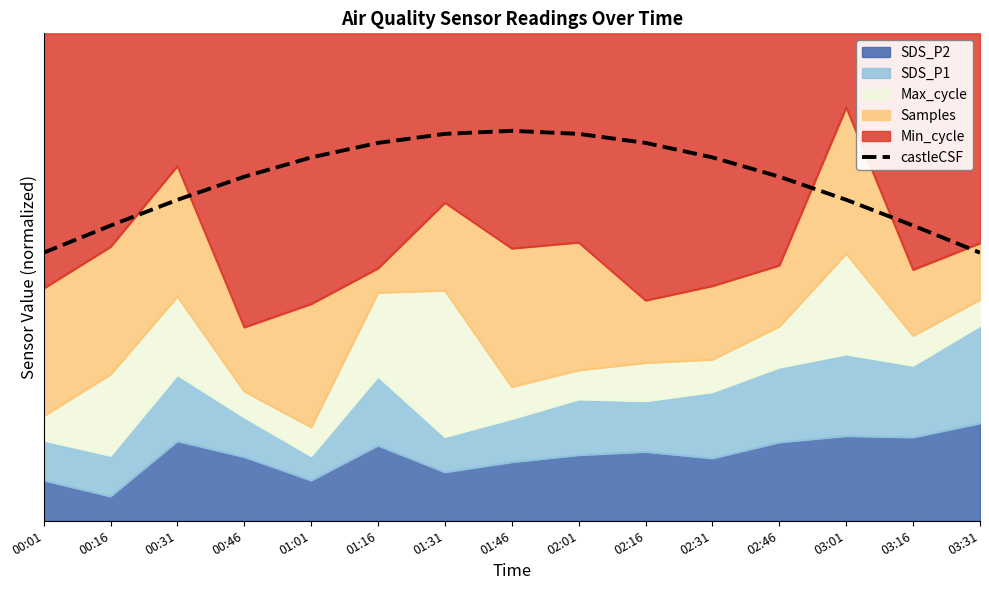

What is the difference between the second highest and second lowest values?

0.2